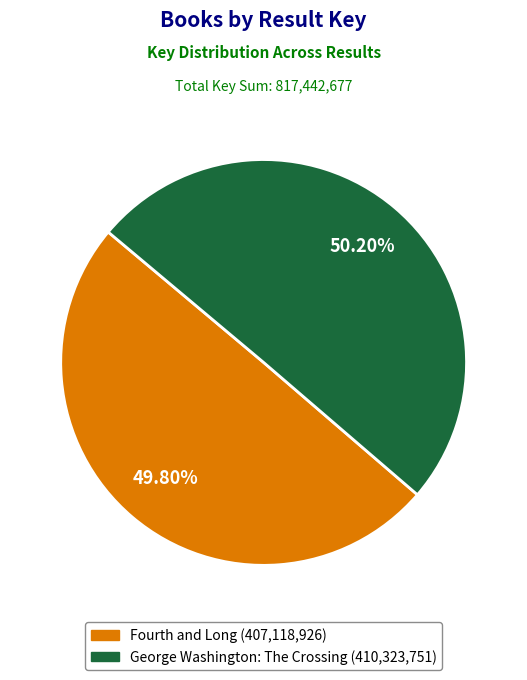

Does any single category account for the majority?

Yes